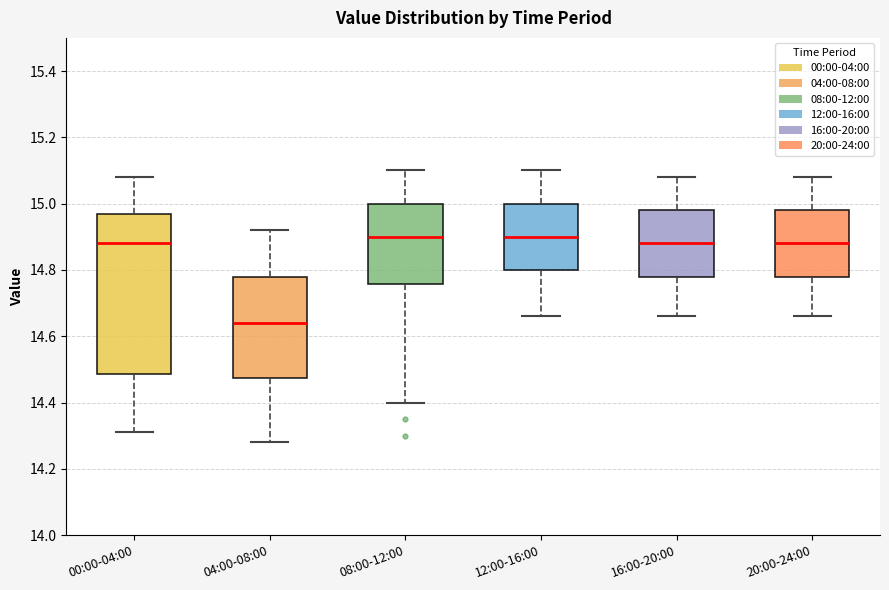

Where is the upper edge of the box for 08:00-12:00 on the y-axis? The values are not printed on the chart, so give them approximately, as read against the axis.

15.00